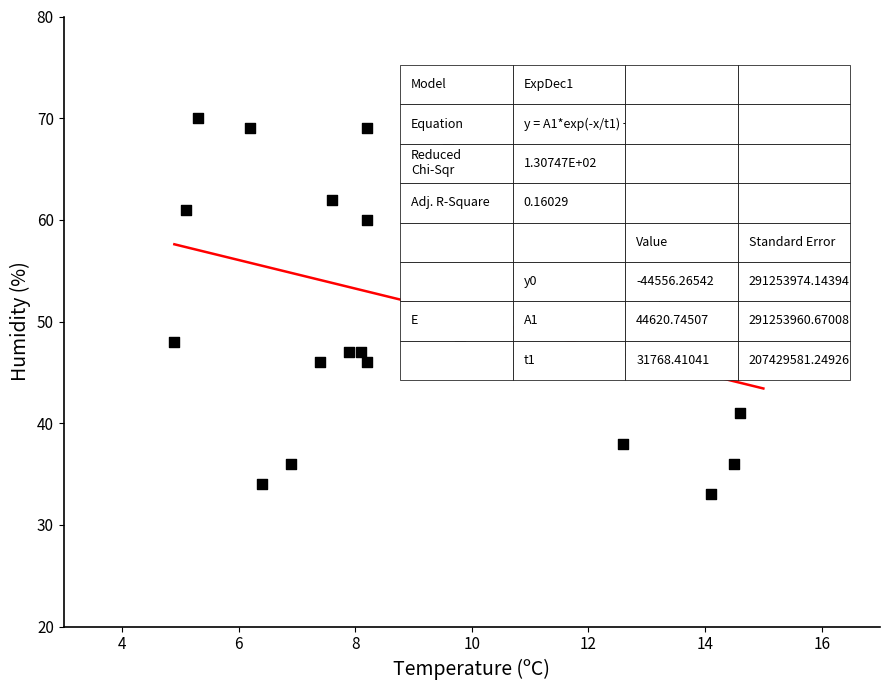

What is the range of Y values (max minus min)?

37